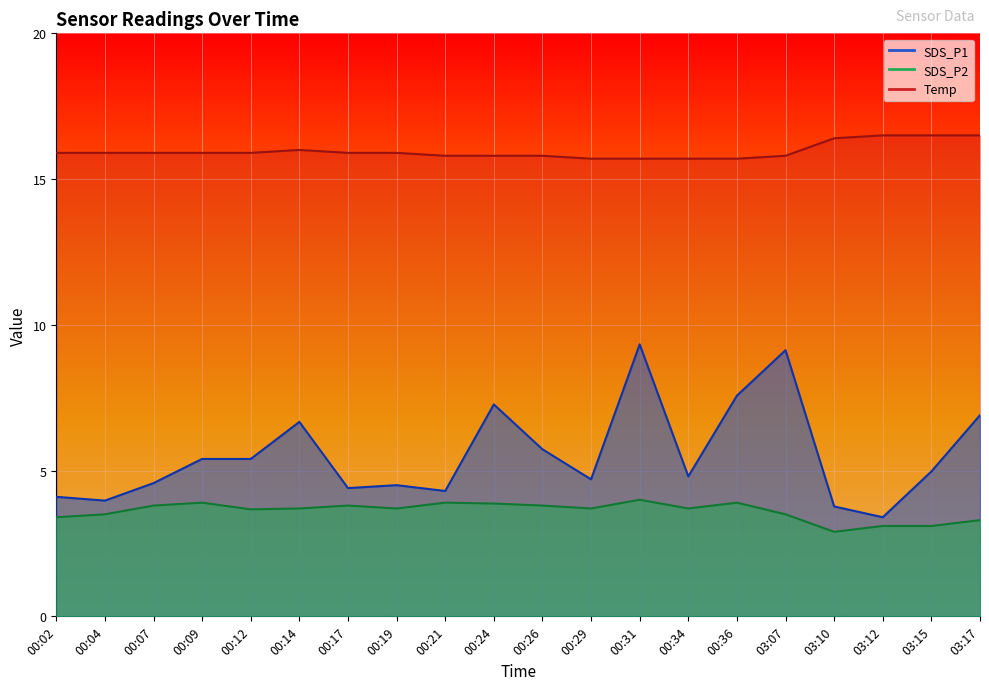

What is the average value of the SDS_P1 series?

5.5